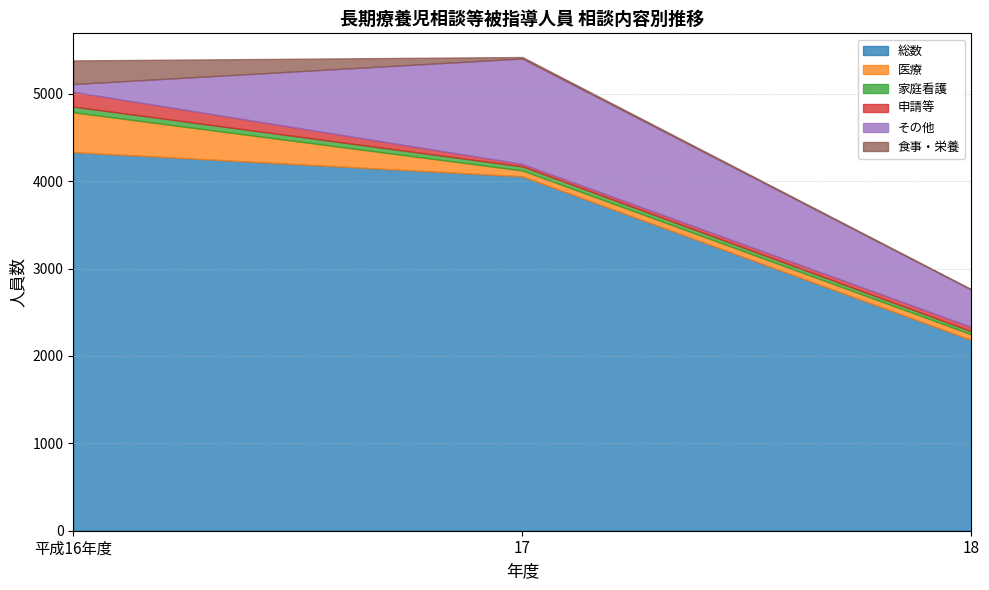

At which category does the chart reach its minimum across all series?

18